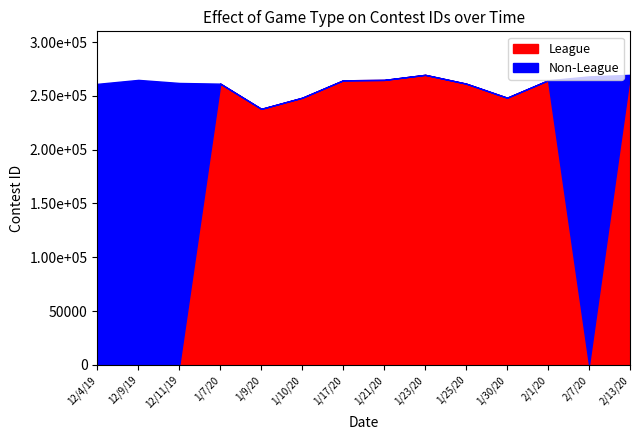

What position from the left is 1/17/20?

7